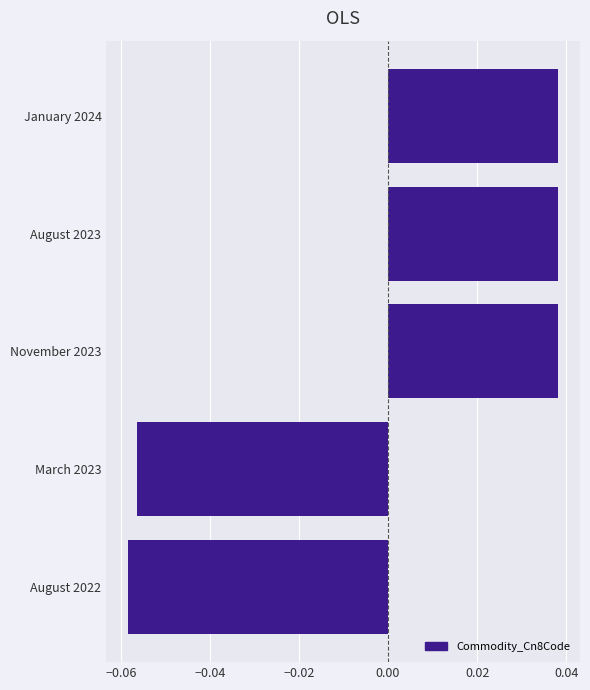

What is the change in value from March 2023 to January 2024?

+0.1